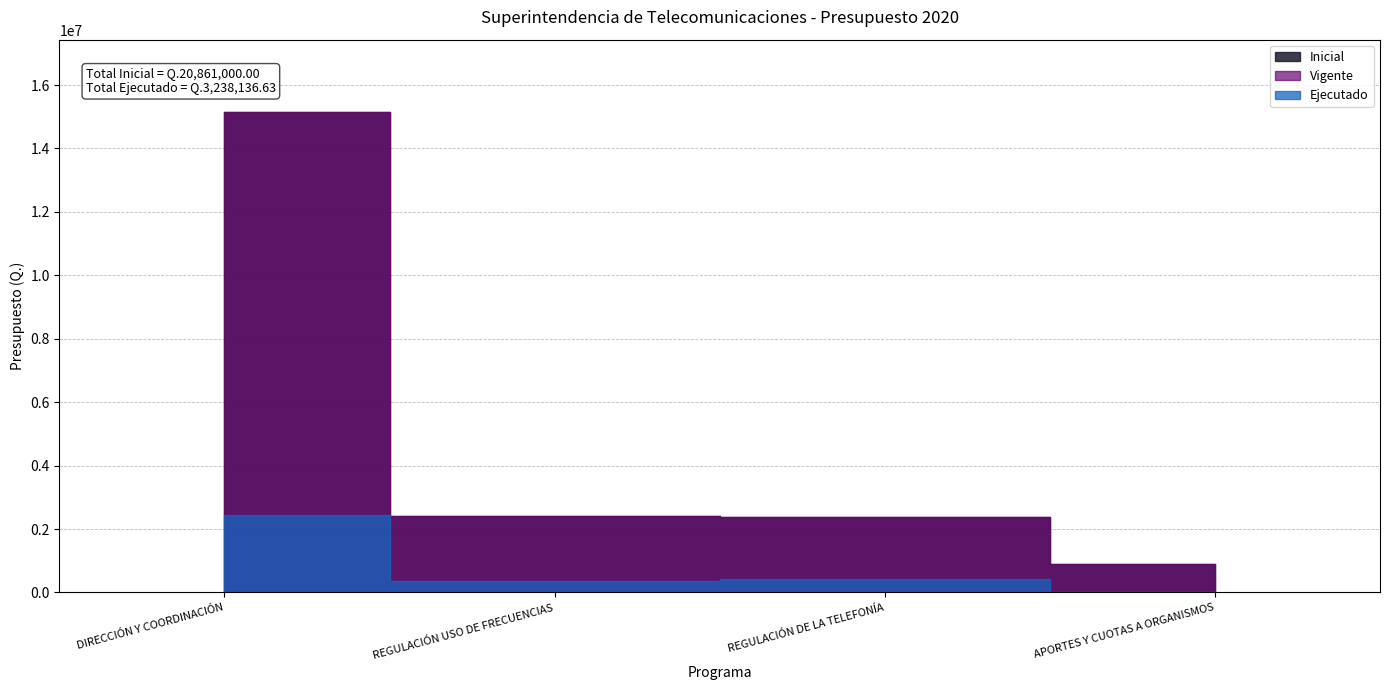

Reading left to right, transcribe all the data shown in this chart.

Inicial: 15157450.0	2421161.0	2382389.0	900000.0
Vigente: 15157450.0	2421161.0	2382389.0	900000.0
Ejecutado: 2456984.8	364080.3	417071.5	0.0